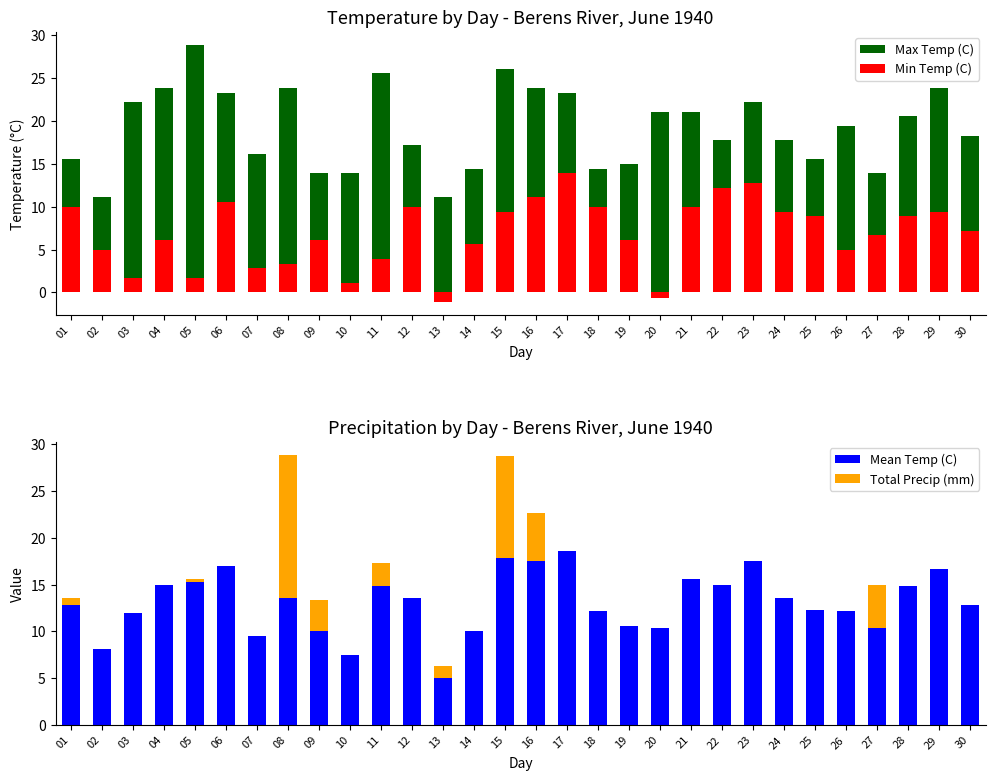

Which series has the largest total across all categories?

Max Temp (C)